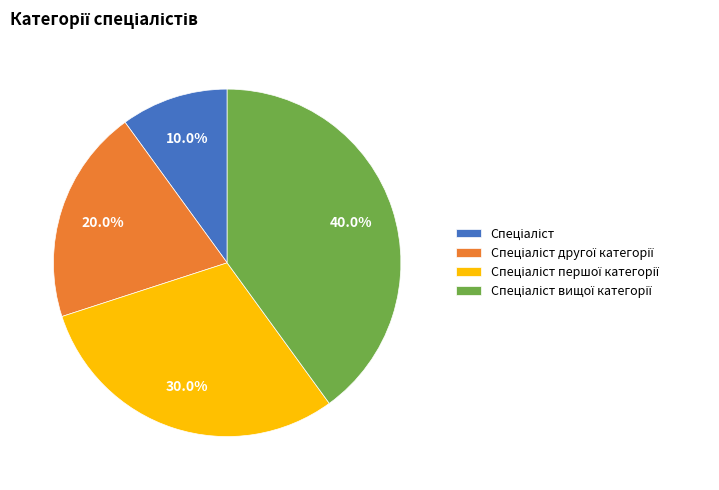

Is there any slice that represents more than half of the pie?

No